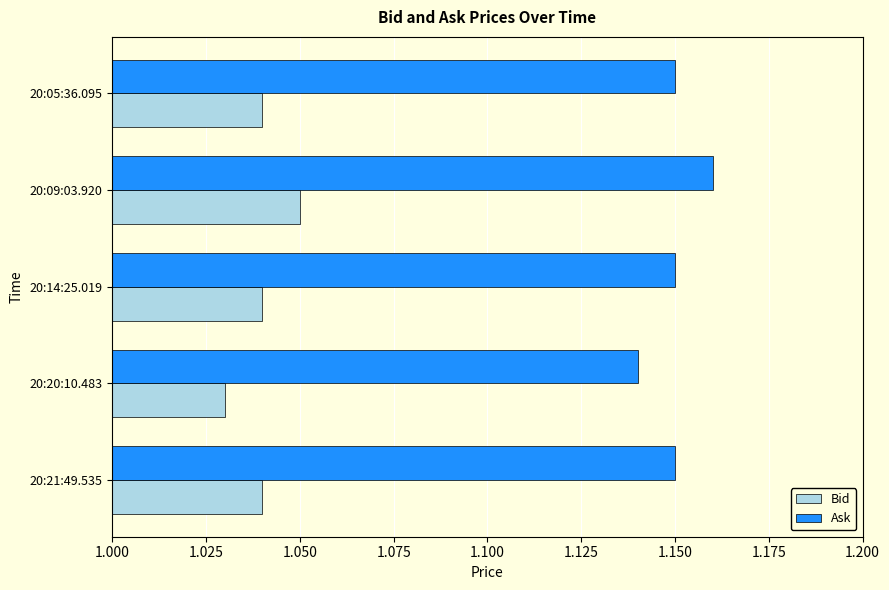

True or false: Ask has a value of 0.4 at 20:20:10.483.

False